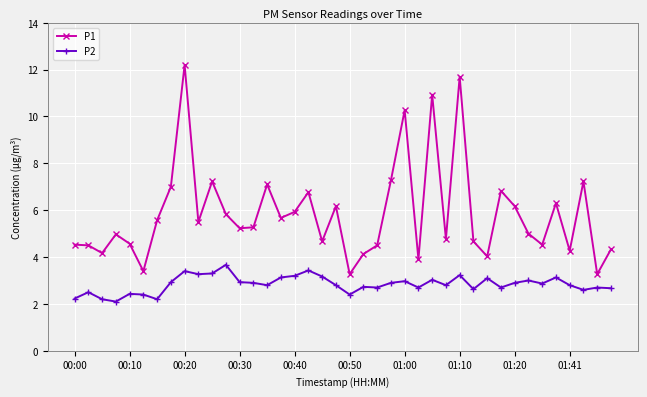

What is the maximum value for P1?

12.2